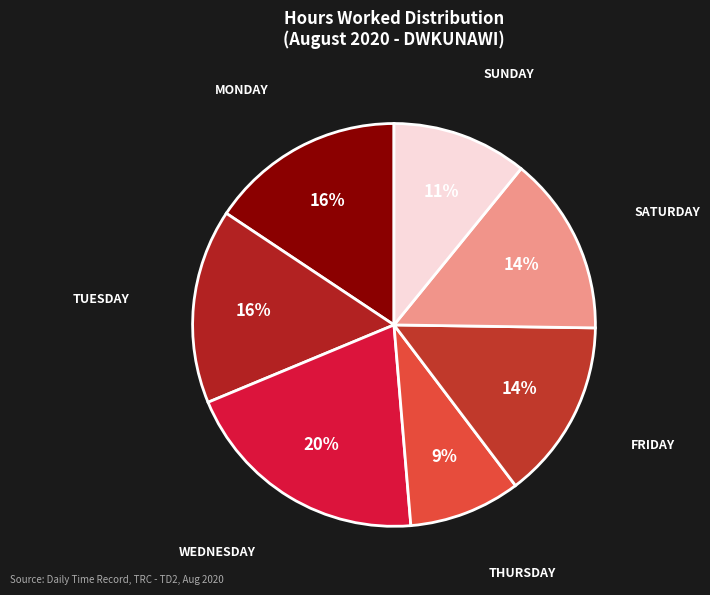

How many segments does this pie chart have?

7